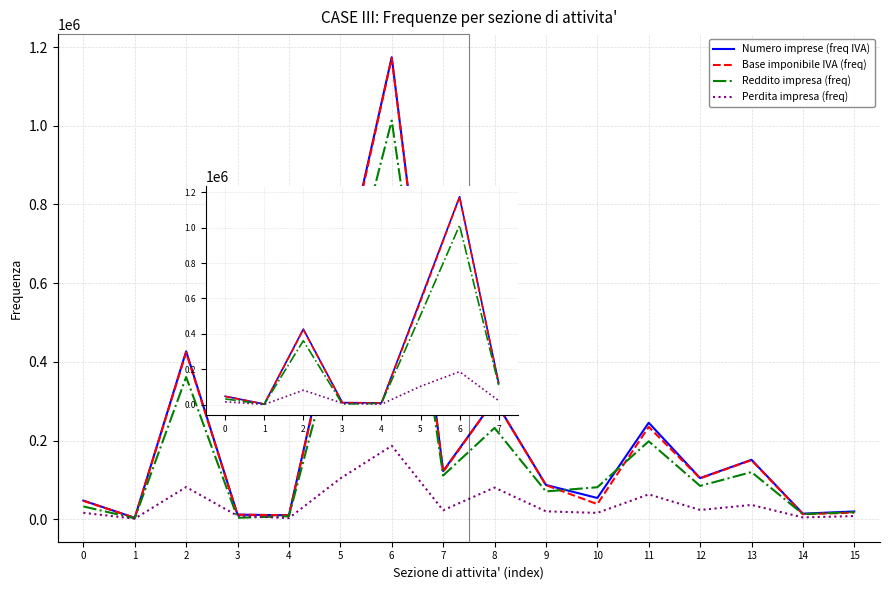

What is the sum of the Base imponibile IVA (freq) values at 4 and 11?

244520